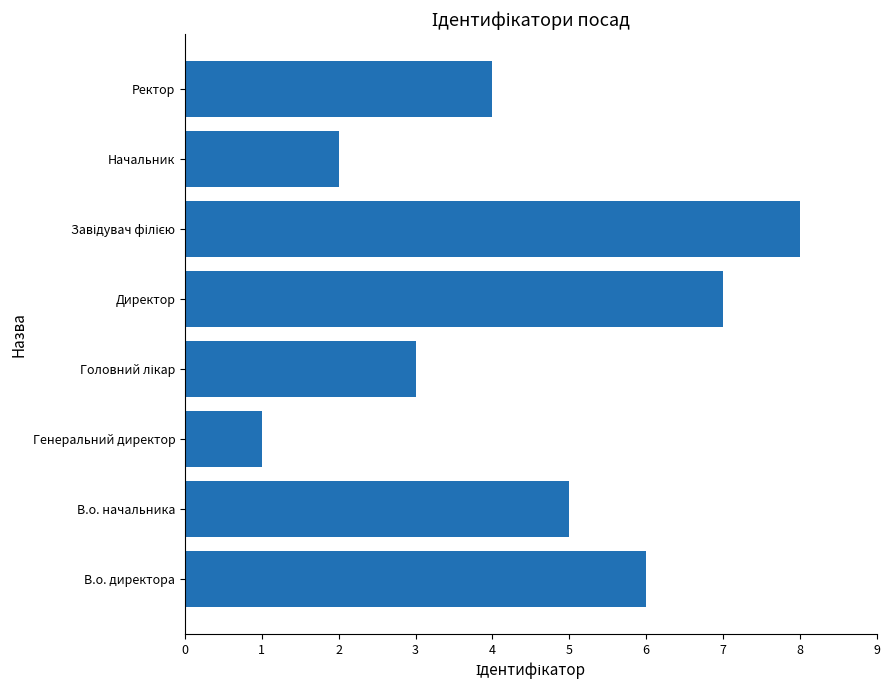

The chart shows a value of 3 at В.о. директора. True or false?

False